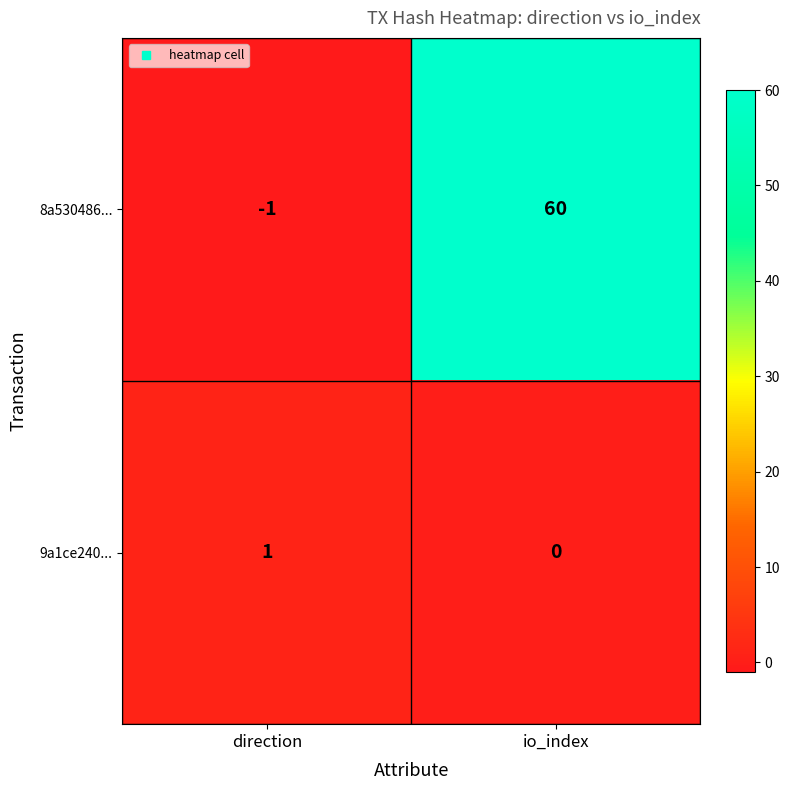

Between direction and io_index, which series saw the biggest shift?

8a530486...